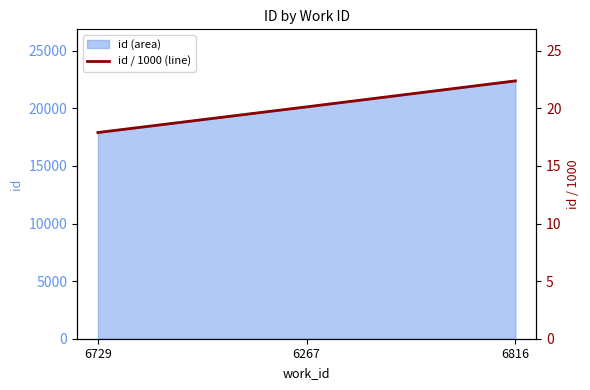

At which category does the chart reach its minimum across all series?

6729